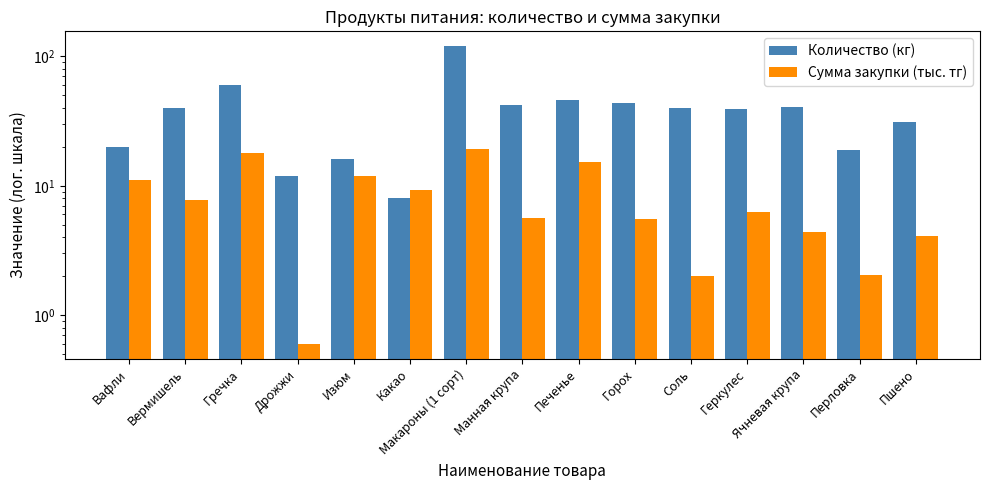

Are the bars grouped side by side (vs. stacked)?

Yes